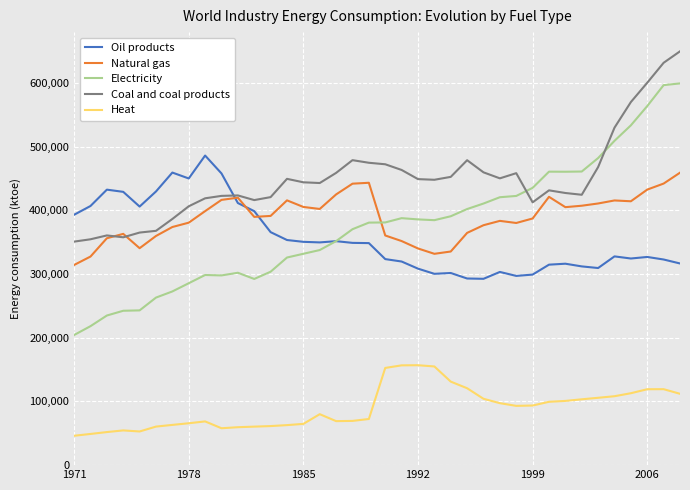

Rank the series by their maximum value, from highest to lowest.

Coal and coal products, Electricity, Oil products, Natural gas, Heat